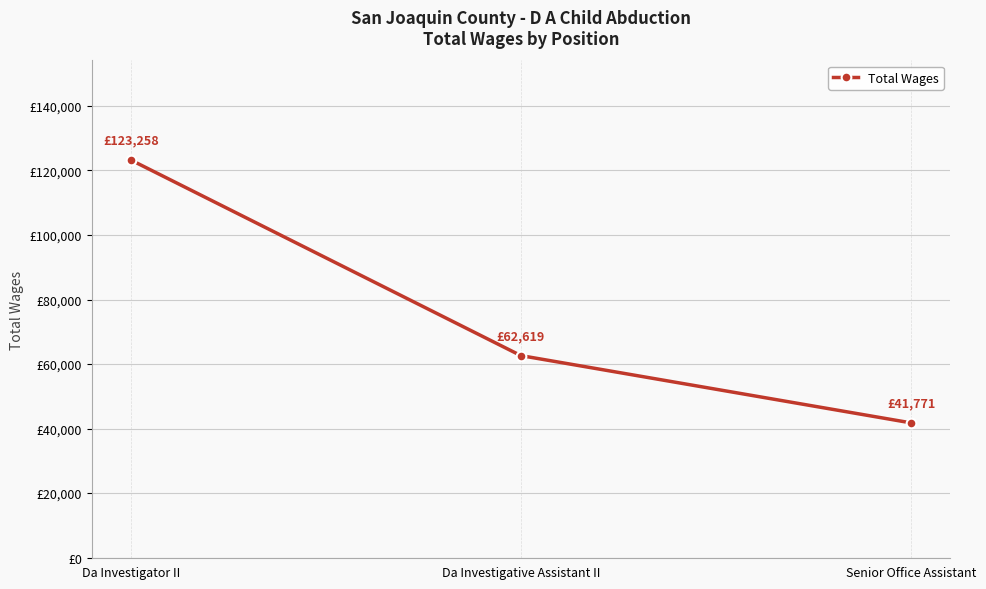

What is the value of the 1st point from the left?

123258